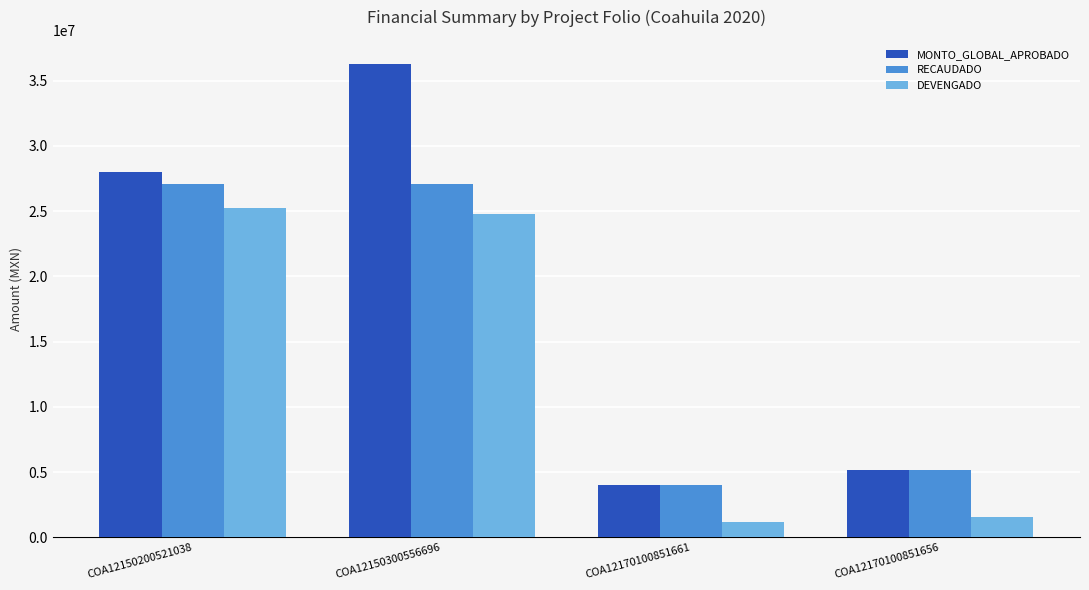

At how many categories does at least one series exceed 25452836?

2